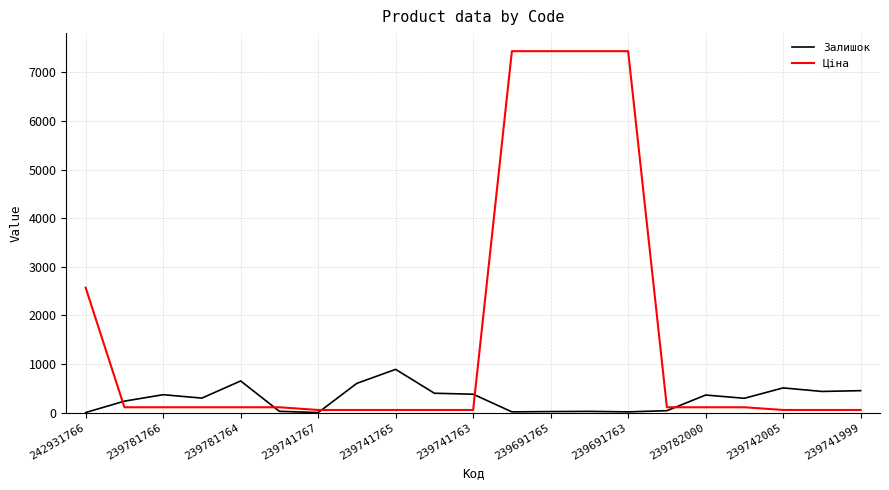

Which series has the largest total across all categories?

Ціна